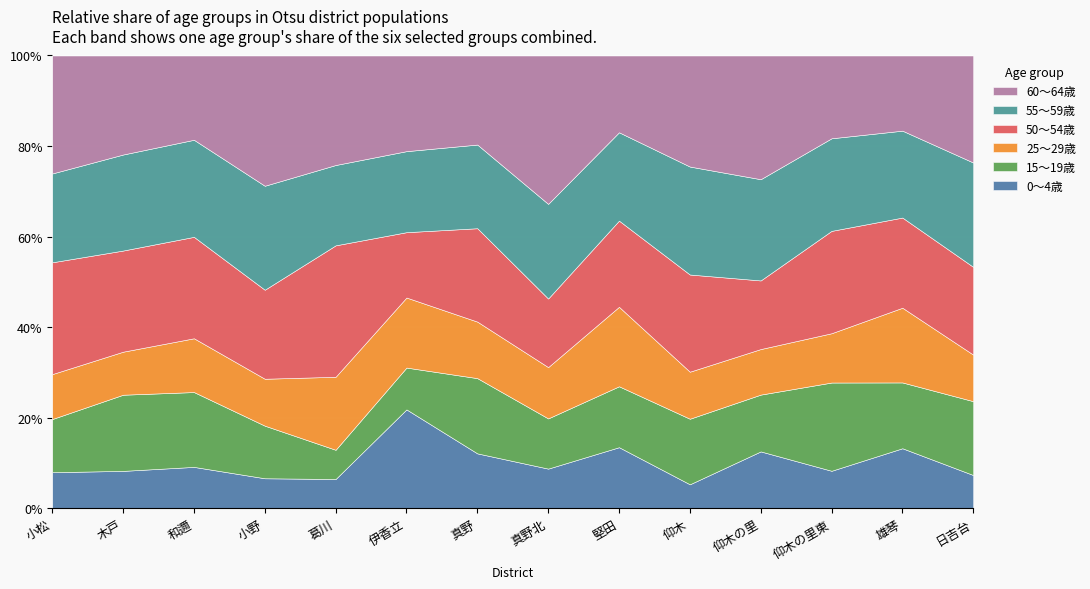

What is the difference between the maximum and minimum values in the 0～4歳 series?

16.5